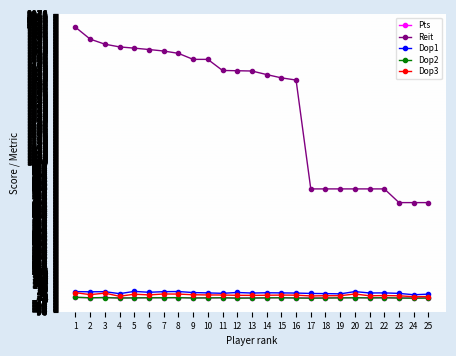

Which series has the largest total across all categories?

Reit